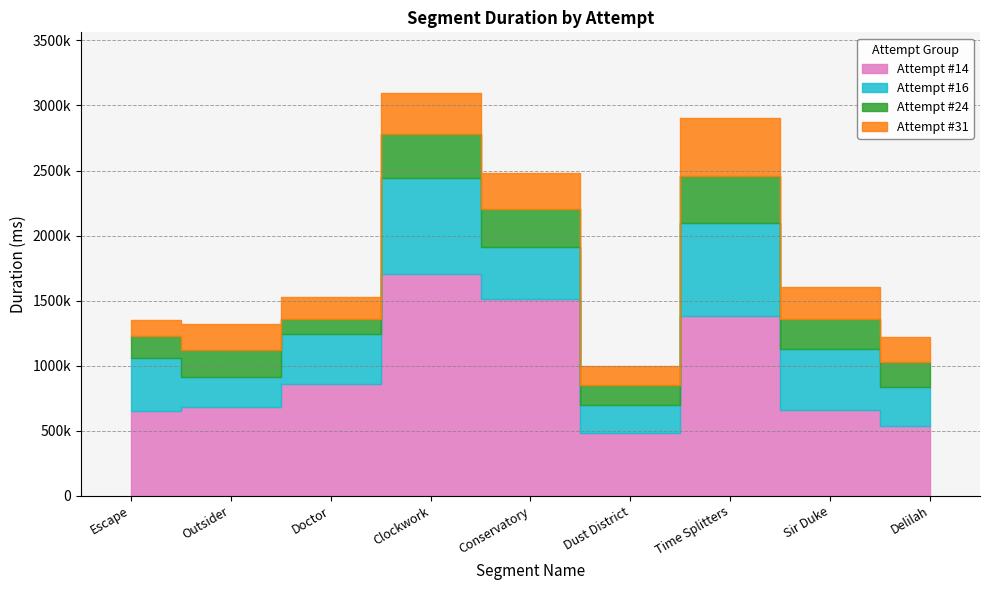

What is the average value of the Attempt #14 series?

940856